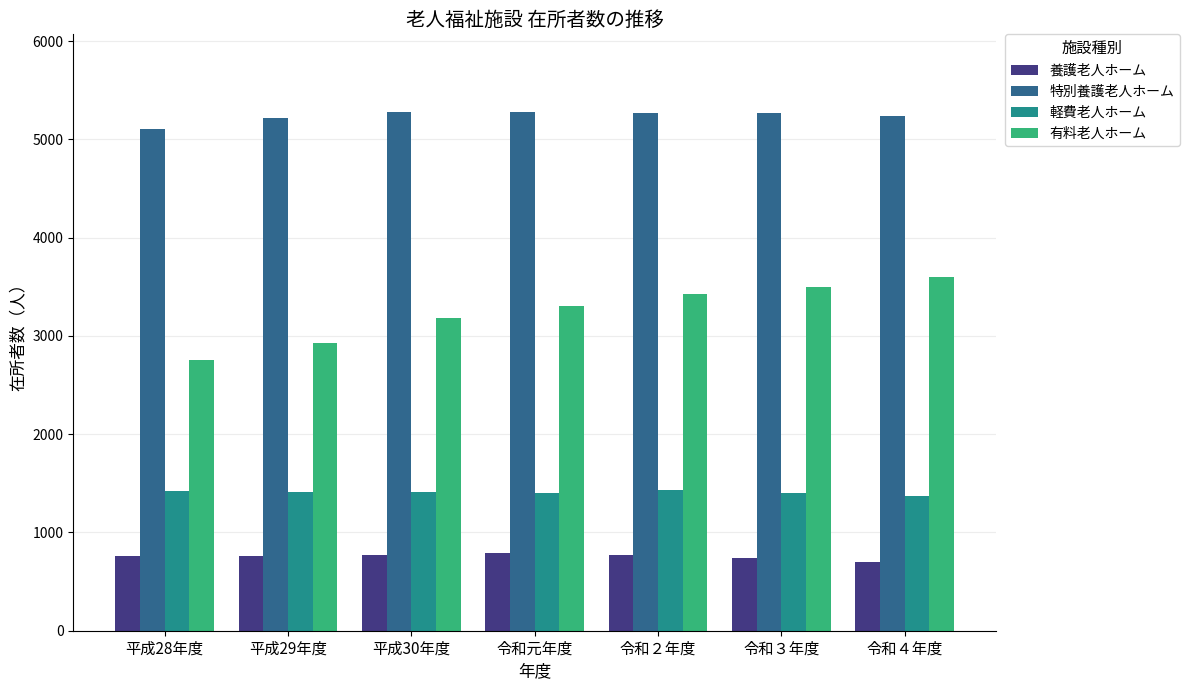

Rank the series by their maximum value, from highest to lowest.

特別養護老人ホーム, 有料老人ホーム, 軽費老人ホーム, 養護老人ホーム